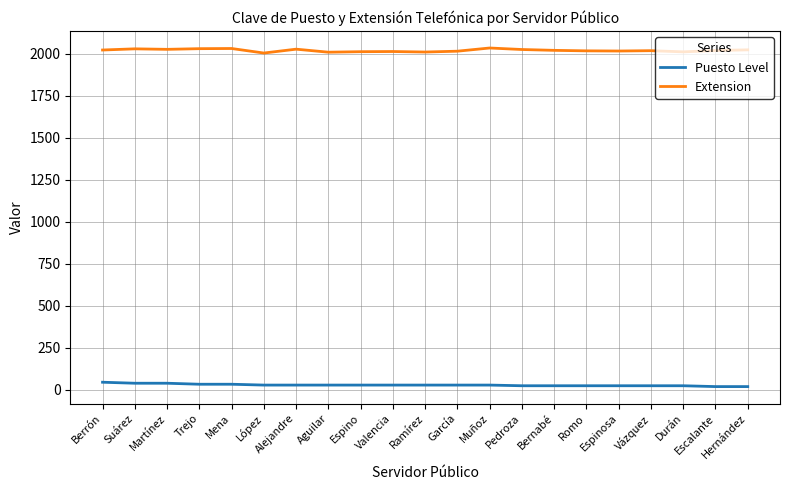

What is the highest value of the Extension series?

2035